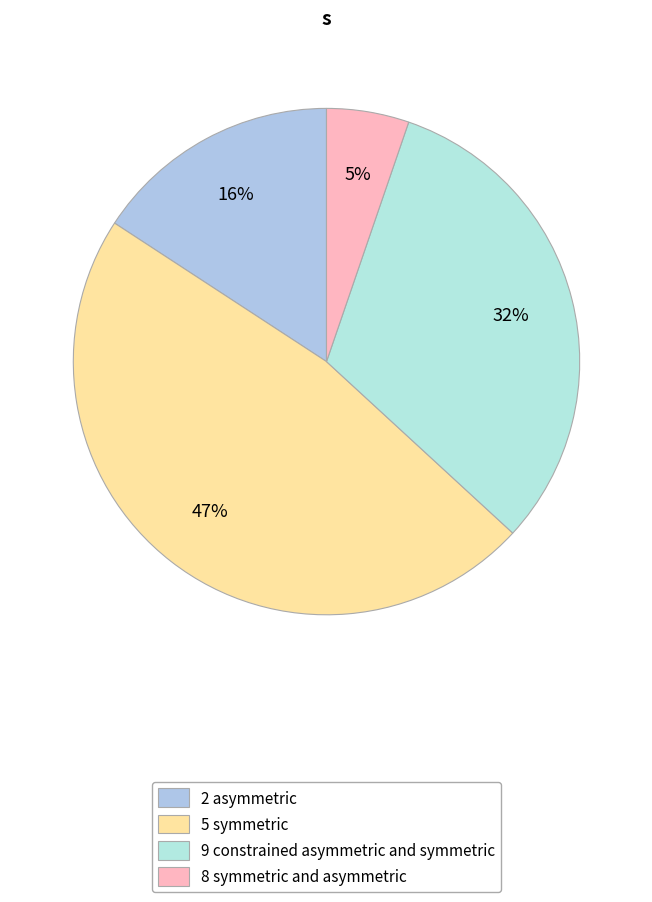

Which slice is the smallest?

8 symmetric and asymmetric